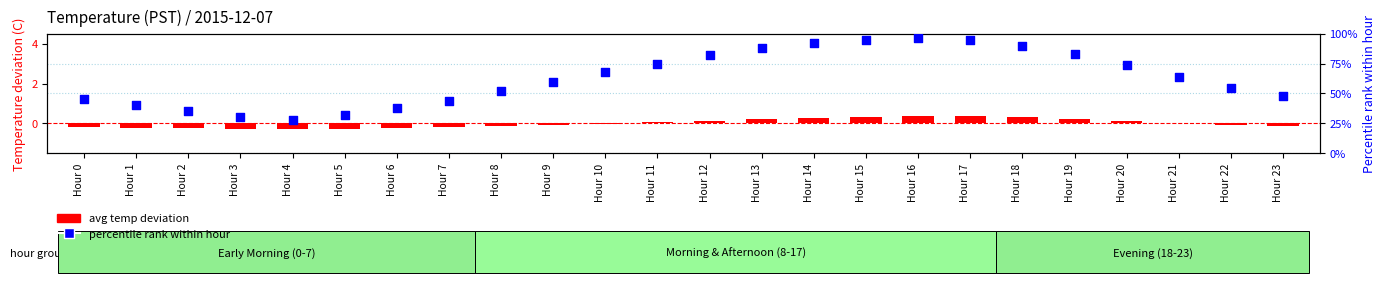

Which series contains the highest Y value?

percentile rank within hour